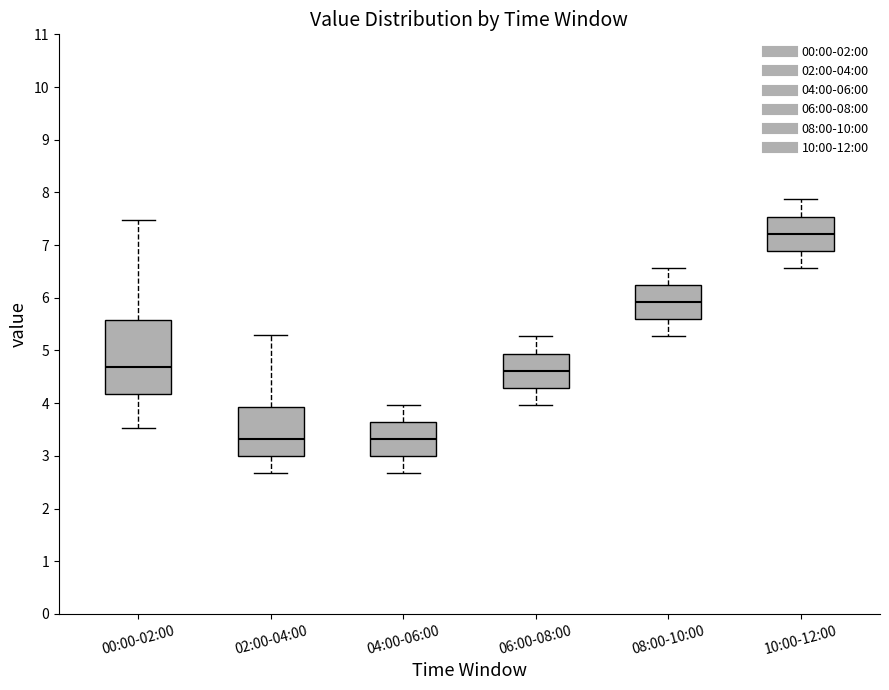

Reading left to right, transcribe this box plot: for each box, give where its median line is, the range the box spans, and where its two whiskers end, as read against the y-axis. The values are not printed on the chart, so give them approximately, as read against the axis.

00:00-02:00: median 4.7, box 4.2 to 5.6, whiskers 3.5 to 7.5
02:00-04:00: median 3.3, box 3.0 to 3.9, whiskers 2.7 to 5.3
04:00-06:00: median 3.3, box 3.0 to 3.6, whiskers 2.7 to 4.0
06:00-08:00: median 4.6, box 4.3 to 4.9, whiskers 4.0 to 5.3
08:00-10:00: median 5.9, box 5.6 to 6.2, whiskers 5.3 to 6.6
10:00-12:00: median 7.2, box 6.9 to 7.5, whiskers 6.6 to 7.9